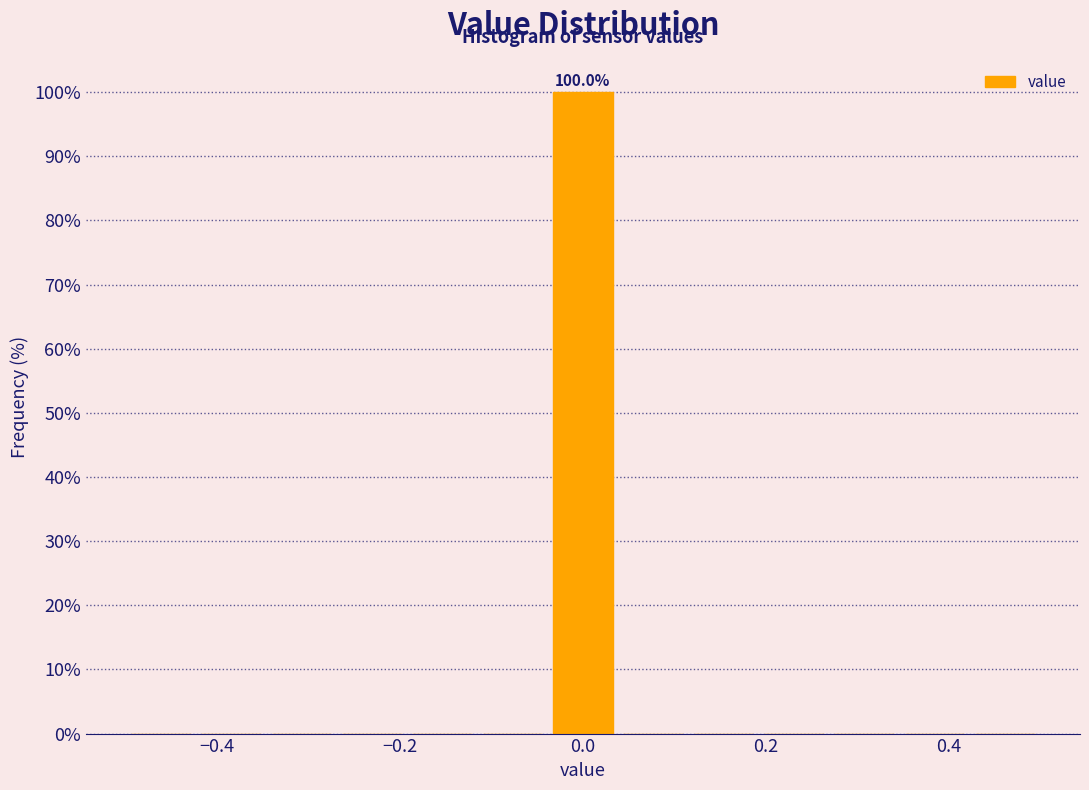

Read against the x-axis, roughly where is the centre of the tallest bar?

0.00